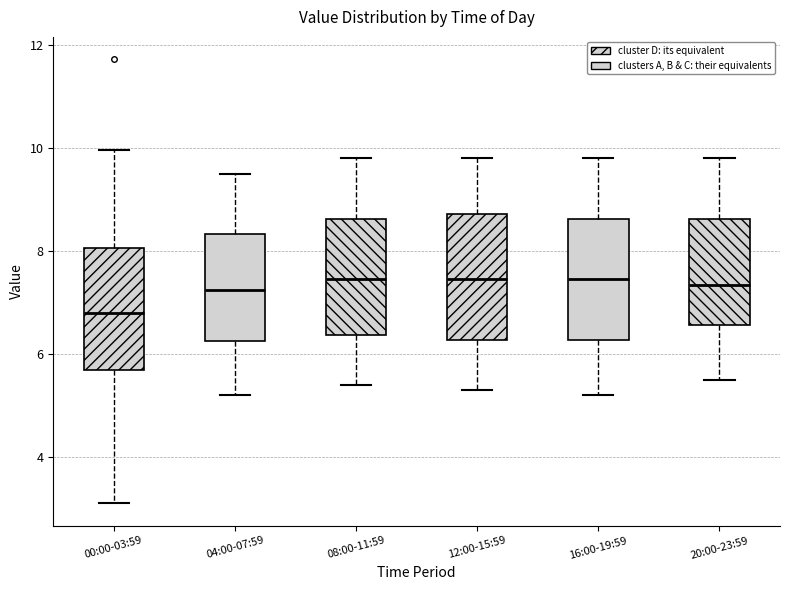

Reading left to right, read every box against the y-axis: the position of its median line, the range the box covers, and the ends of its whiskers. The values are not printed on the chart, so give them approximately, as read against the axis.

00:00-03:59: median 6.8, box 5.6 to 8.0, whiskers 3.2 to 10.0
04:00-07:59: median 7.2, box 6.2 to 8.4, whiskers 5.2 to 9.6
08:00-11:59: median 7.4, box 6.4 to 8.6, whiskers 5.4 to 9.8
12:00-15:59: median 7.4, box 6.2 to 8.8, whiskers 5.4 to 9.8
16:00-19:59: median 7.4, box 6.2 to 8.6, whiskers 5.2 to 9.8
20:00-23:59: median 7.4, box 6.6 to 8.6, whiskers 5.6 to 9.8